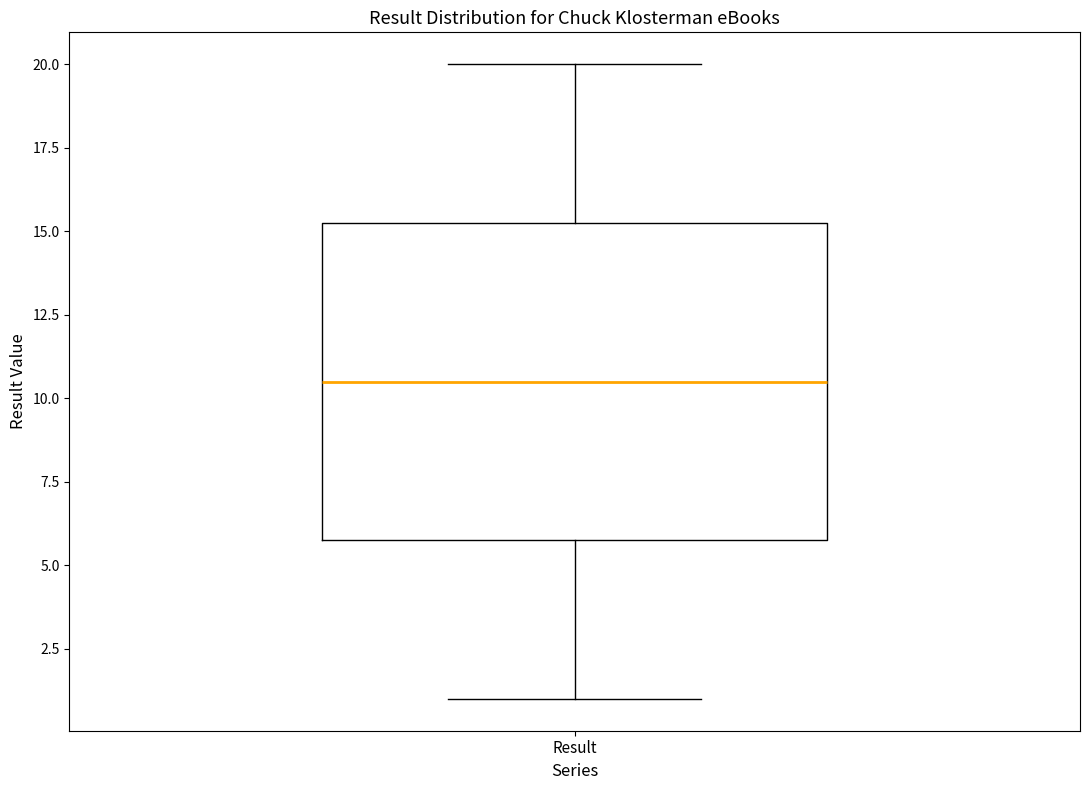

Where is the upper edge of the box for Result on the y-axis? The values are not printed on the chart, so give them approximately, as read against the axis.

15.5